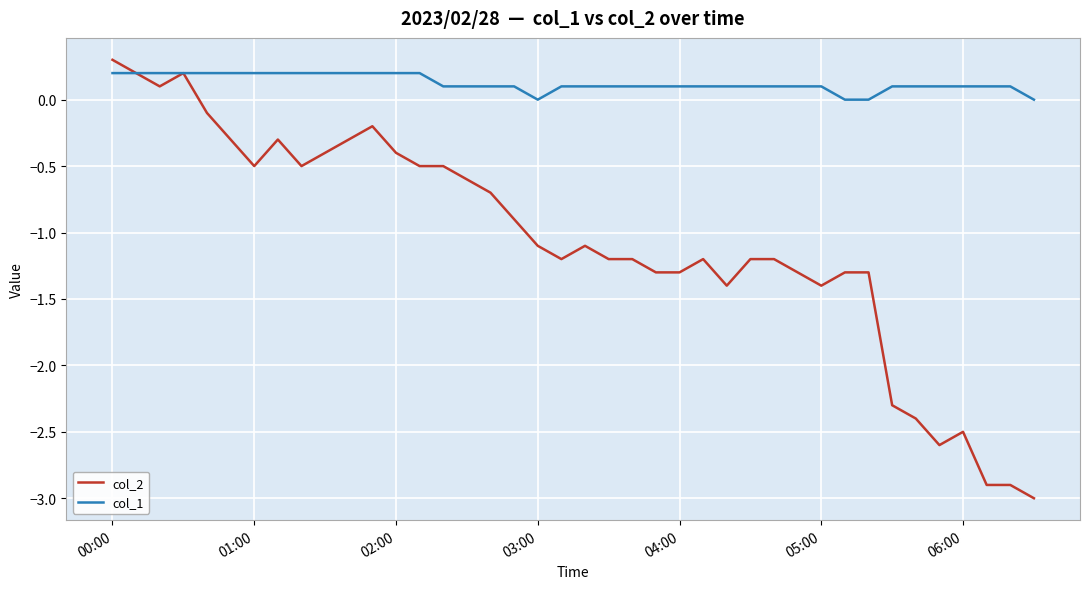

Which series has the largest total across all categories?

col_1